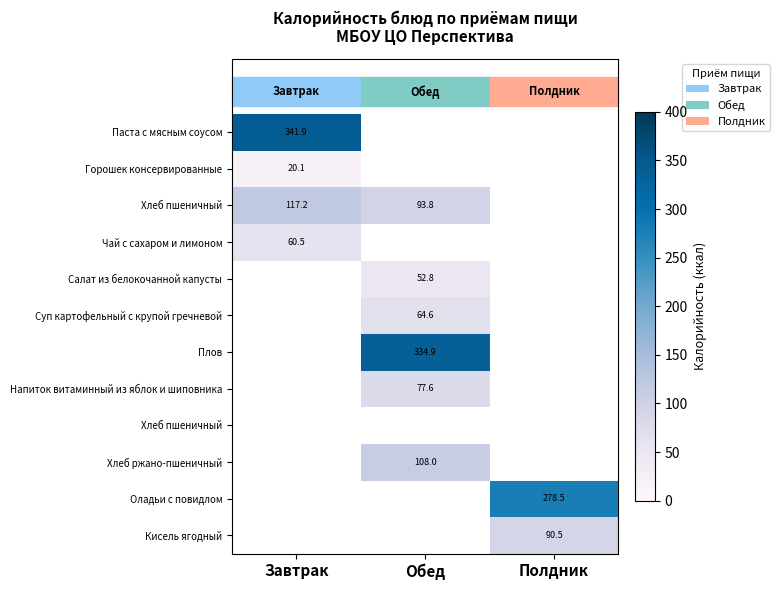

At how many categories does at least one series exceed 282?

2